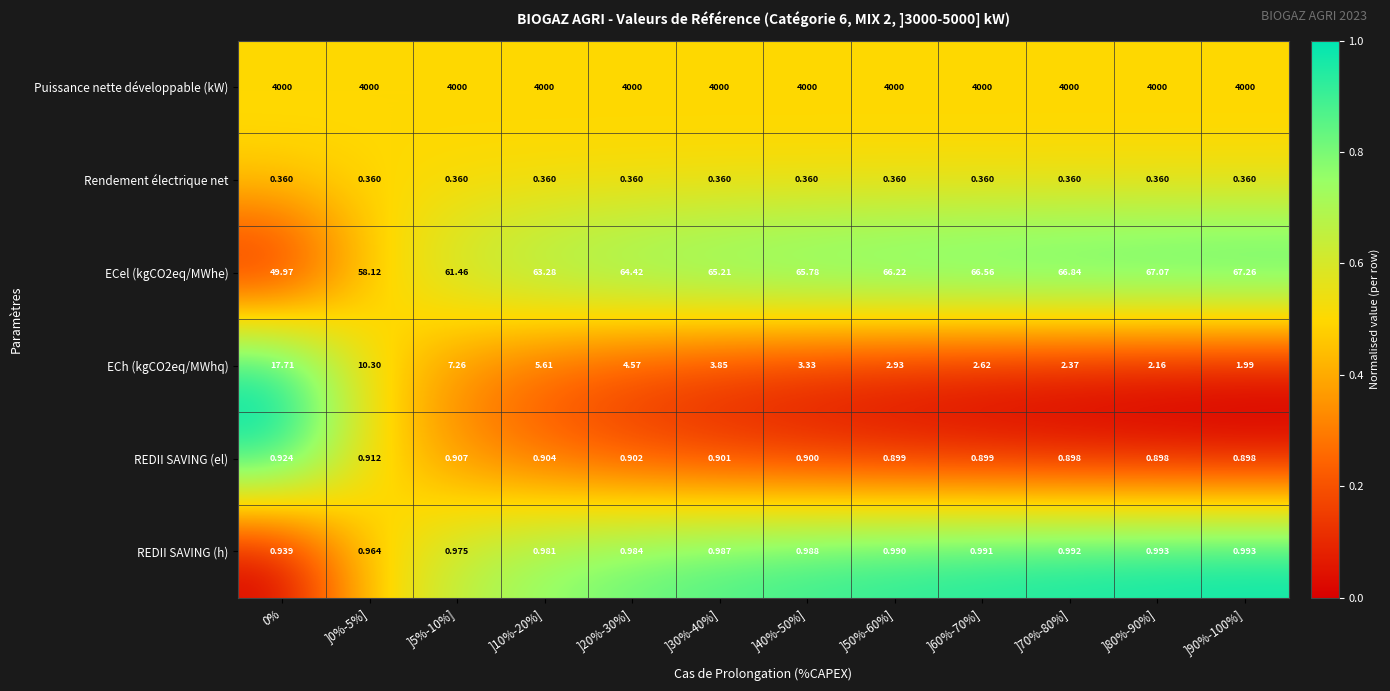

Is the value of REDII SAVING (el) at ]50%-60%] greater than the value of REDII SAVING (h) at ]20%-30%]?

No